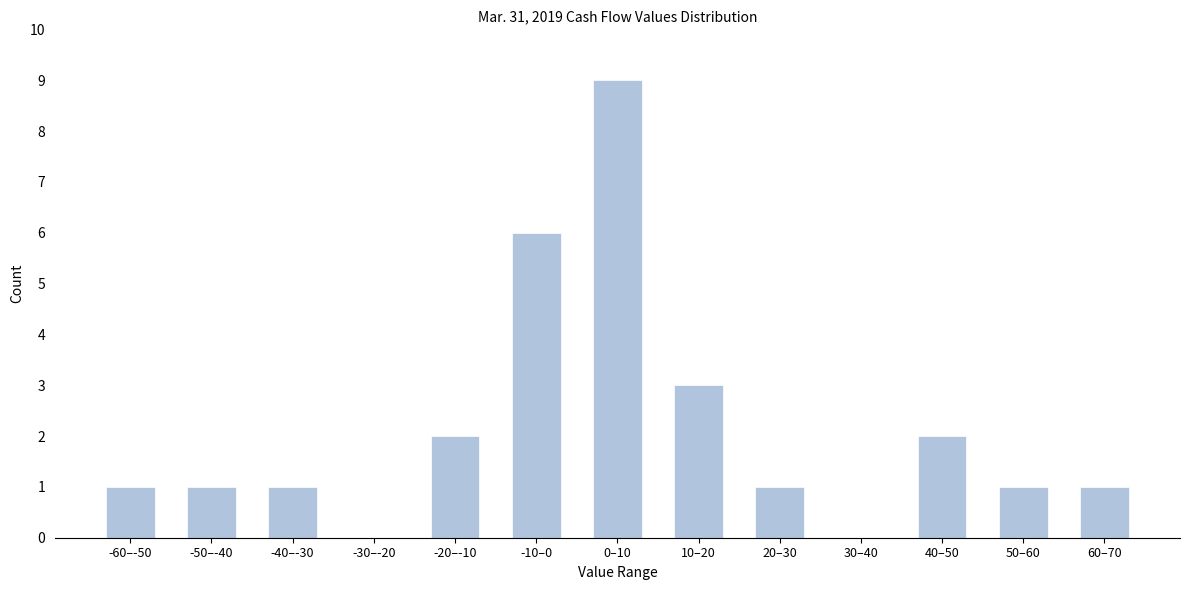

Approximately how many times larger is the value at 10–20 compared to -60–-50?

3.0